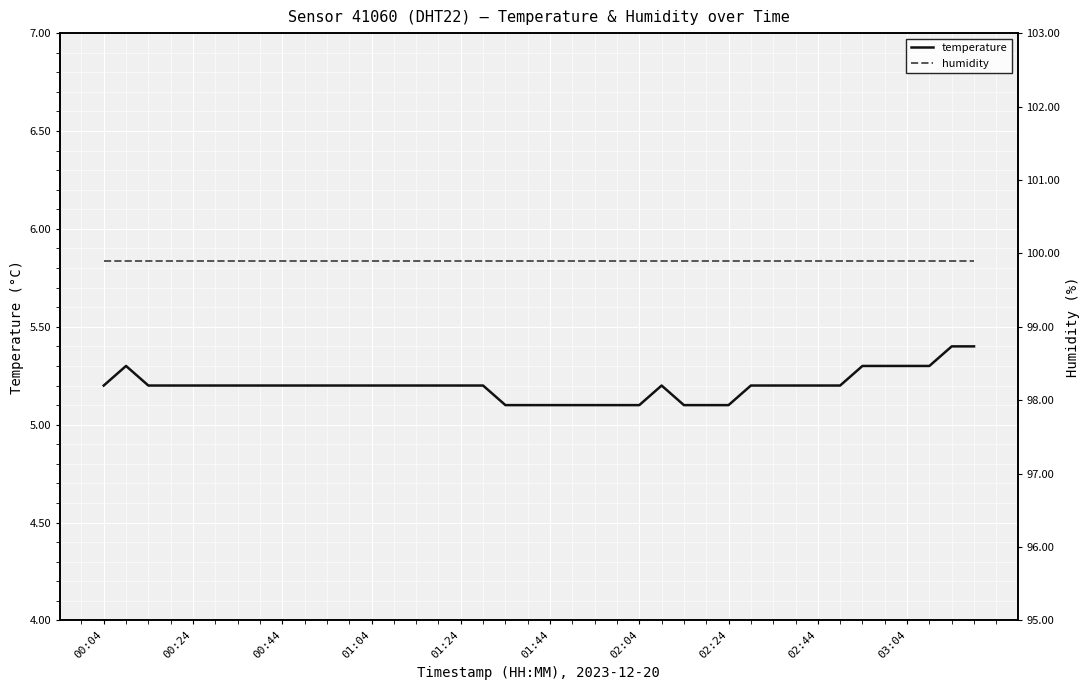

True or false: temperature and humidity intersect in this chart.

False